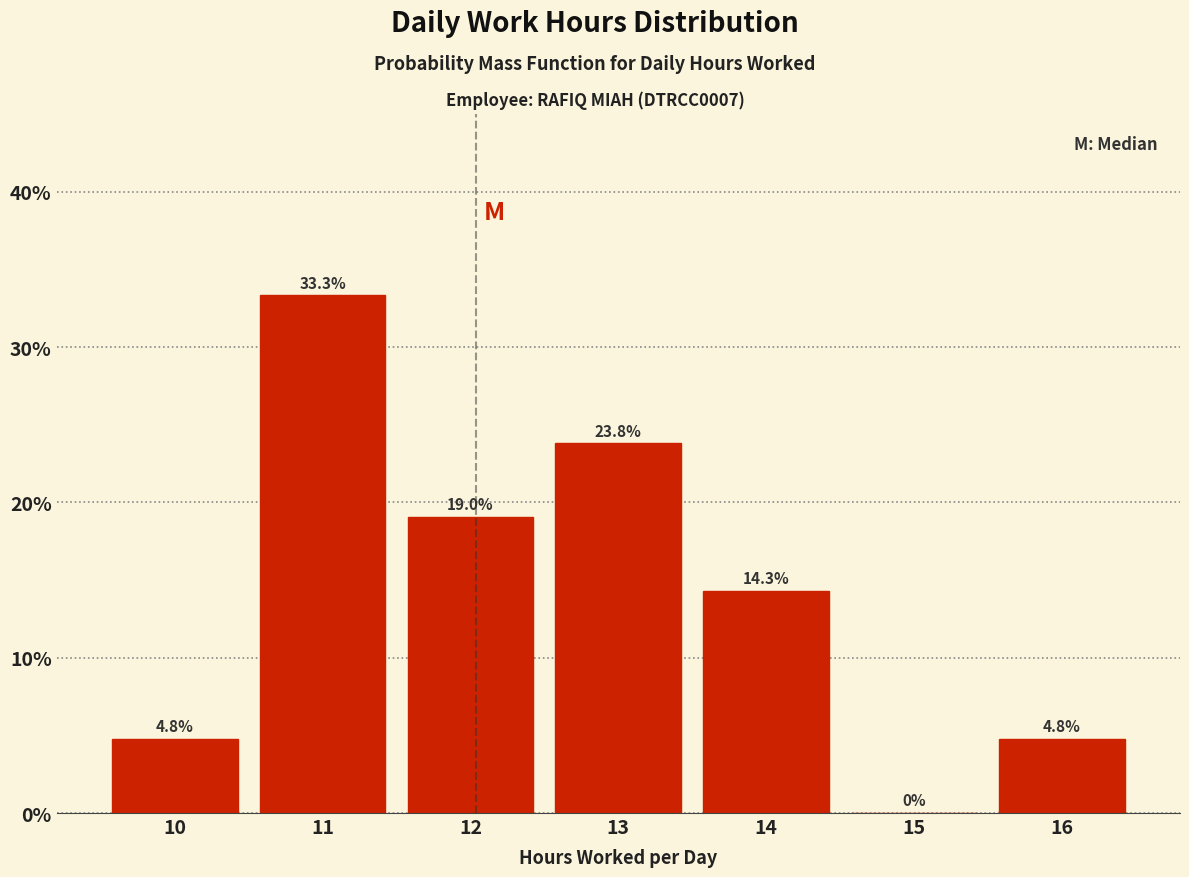

What is the height of the bar covering 10.5 to 11.5 on the x-axis?

33.3